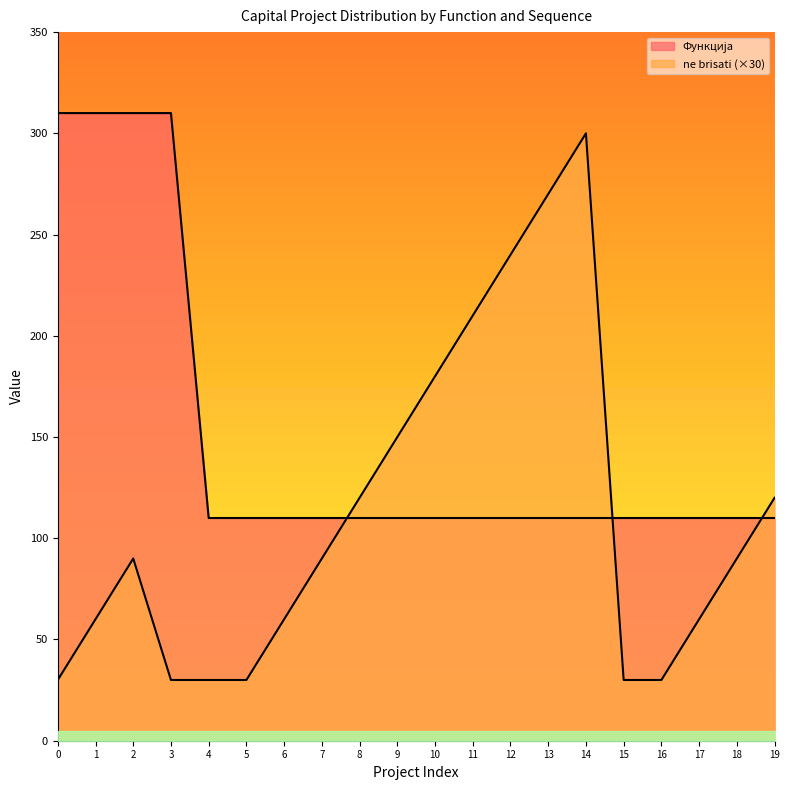

Which series has the largest total across all categories?

Функција